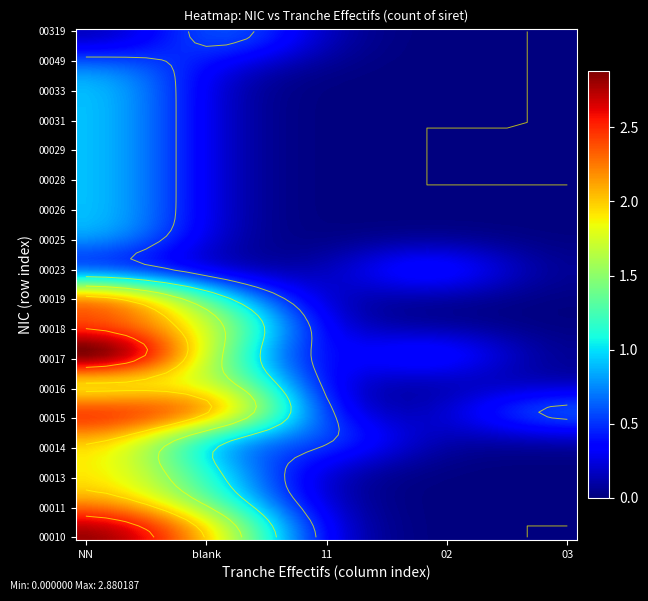

Is the value of 00025 at 11 greater than the value of 00016 at ?

No